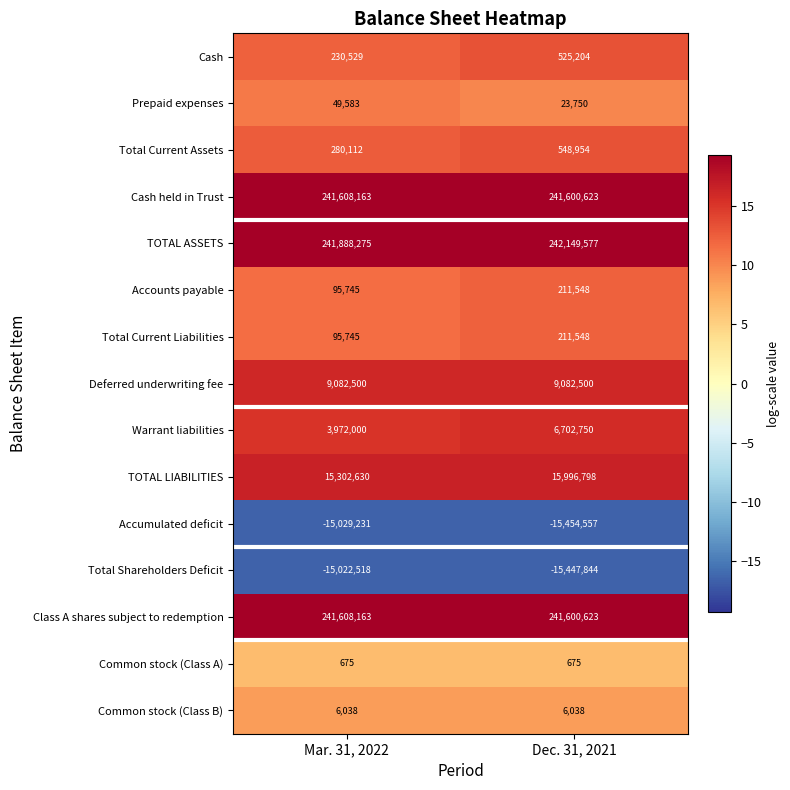

Count the number of data series in this chart.

15